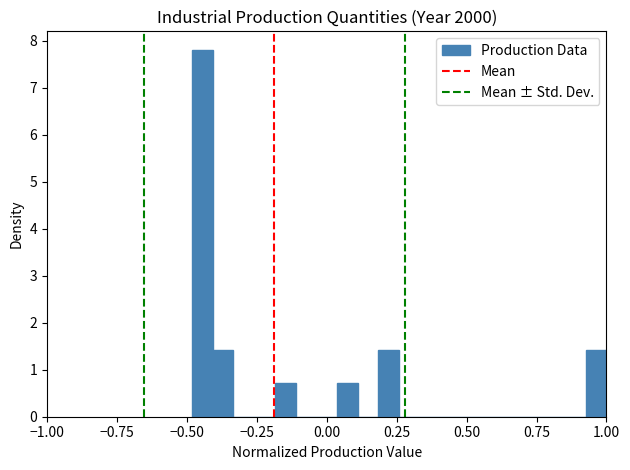

Read against the x-axis, roughly where is the centre of the tallest bar?

-0.45